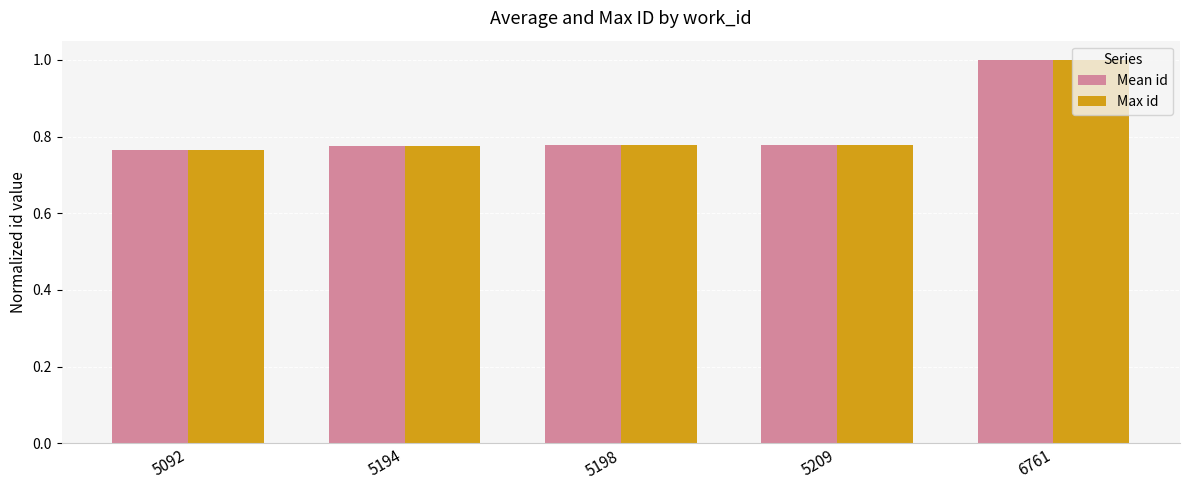

The Max id series shows 1.3 at 5194. True or false?

False